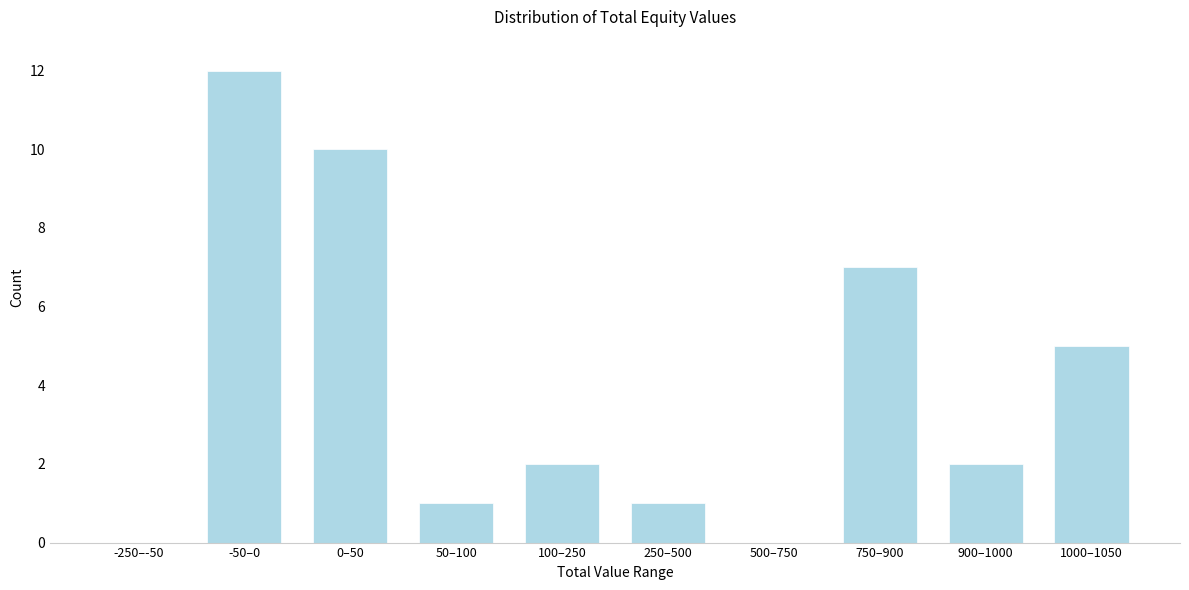

Reading left to right, list all the values displayed in this chart.

-250–-50=0	-50–0=12	0–50=10	50–100=1	100–250=2	250–500=1	500–750=0	750–900=7	900–1000=2	1000–1050=5